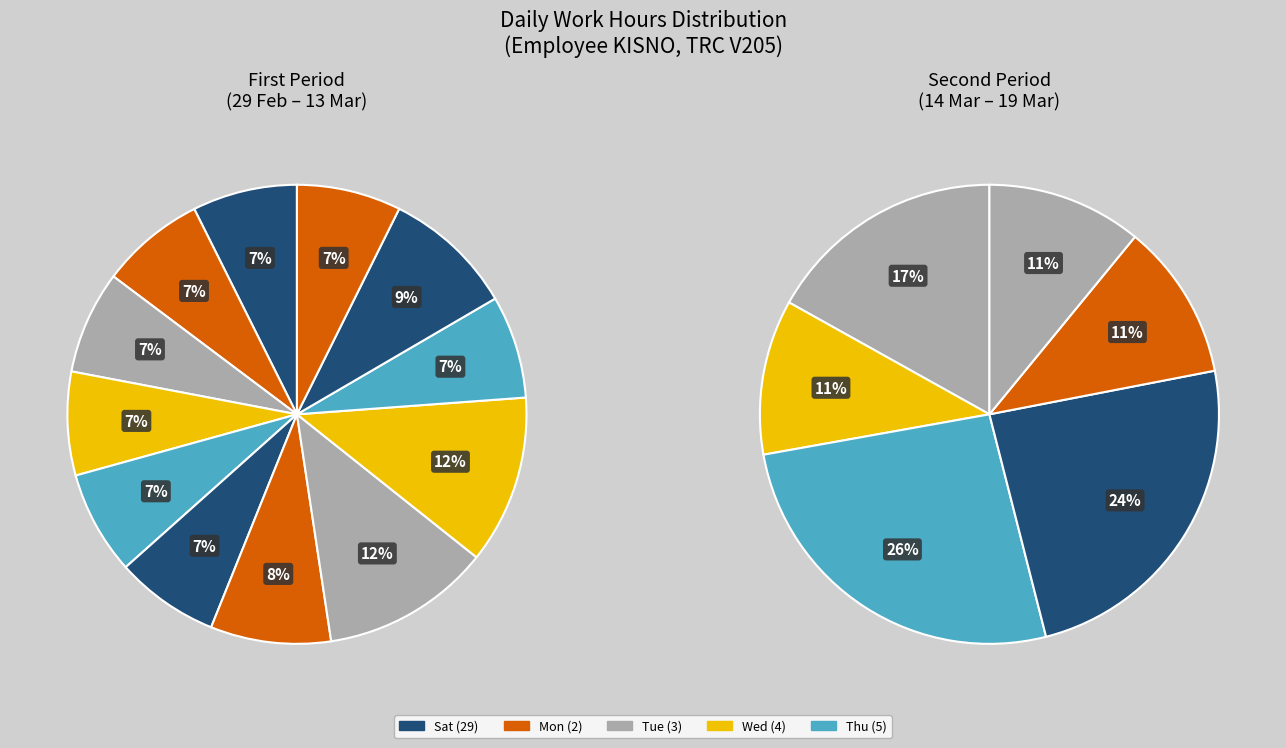

What is the ratio of the value at Thu (12) to the value at Sat (7)?

1.1